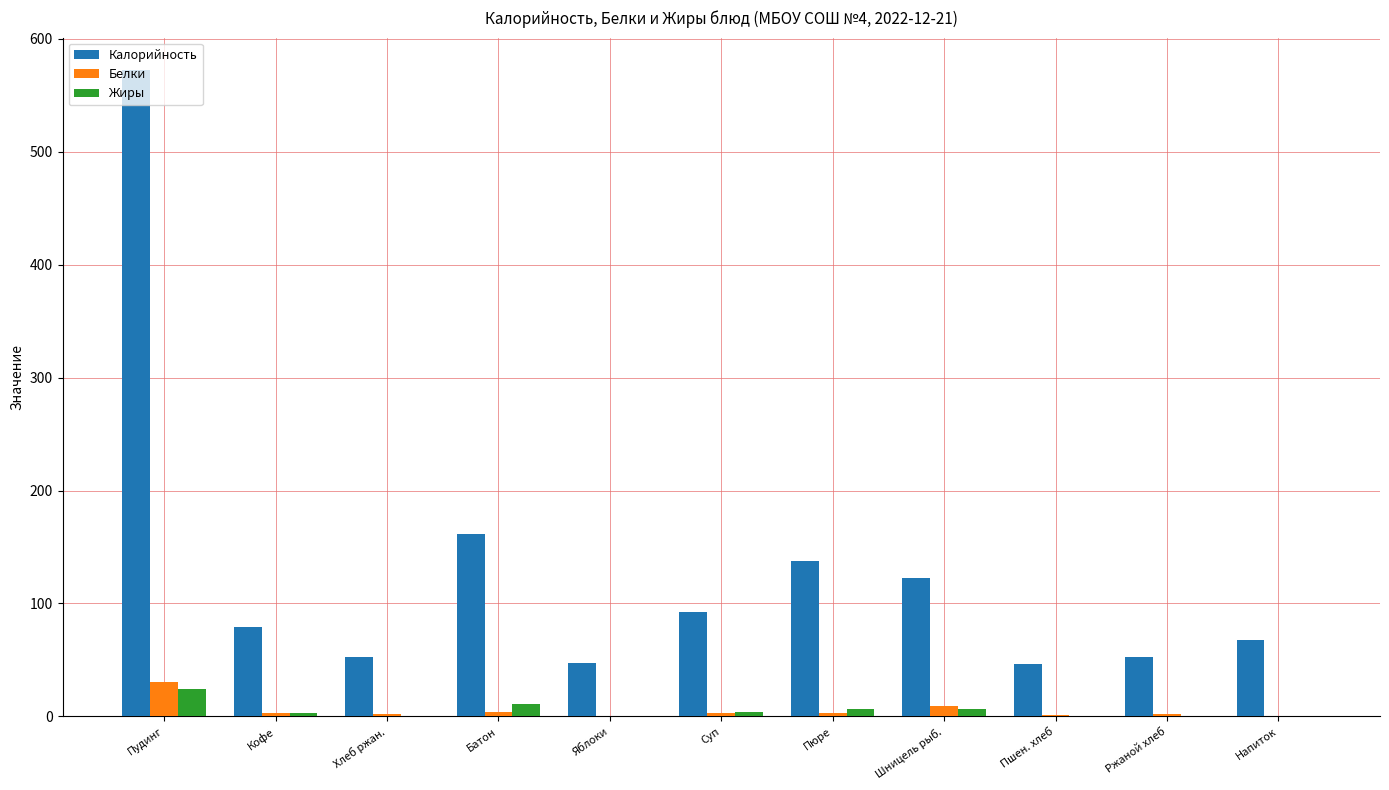

What are all the series names shown in the legend?

Калорийность, Белки, Жиры